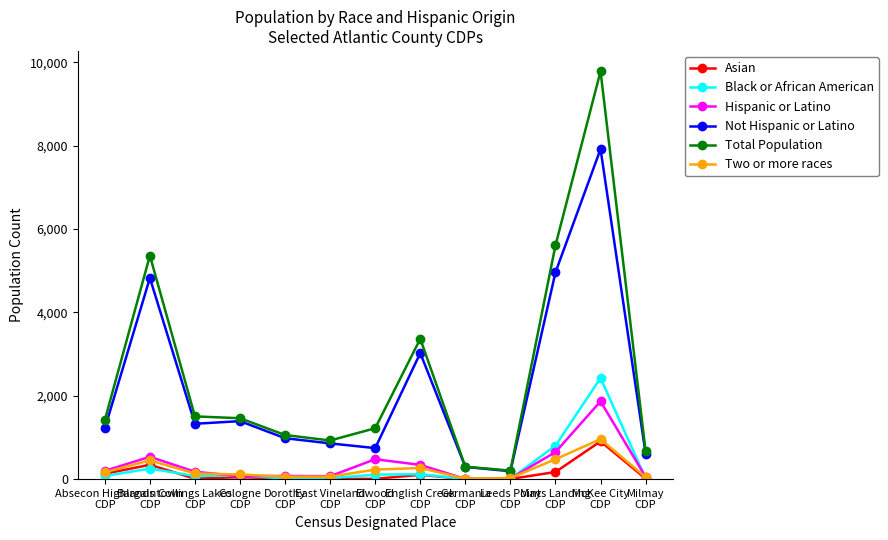

What is the maximum value shown in the chart?

9783